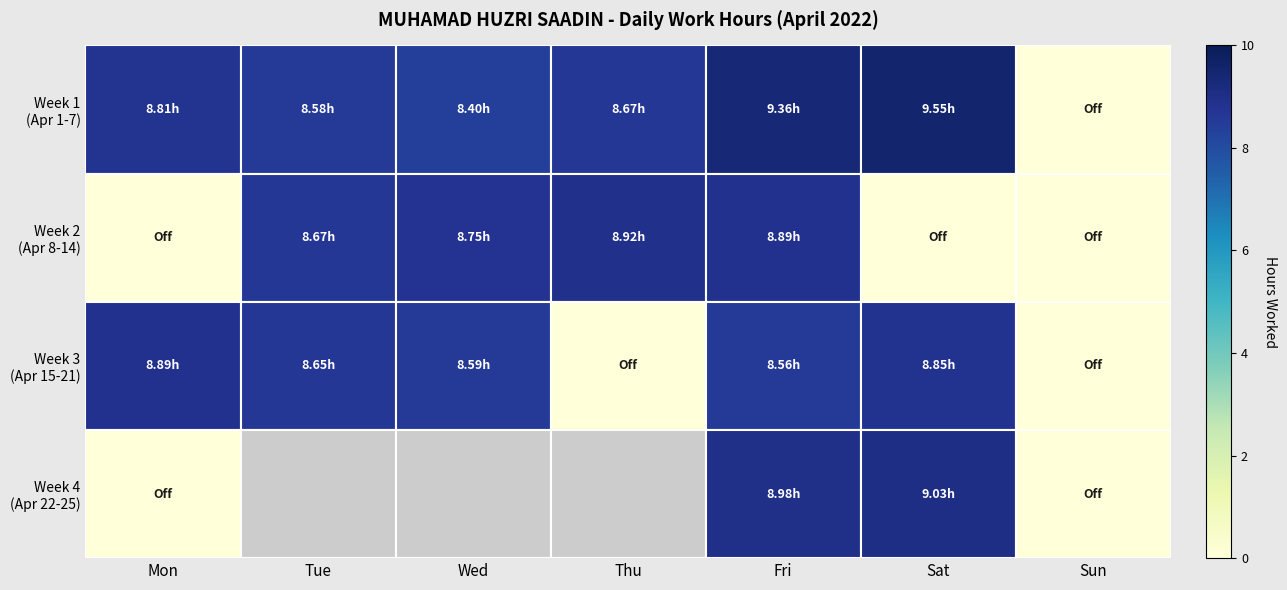

The Week 3 (Apr 15-21) series shows 0.0 at Sun. True or false?

True